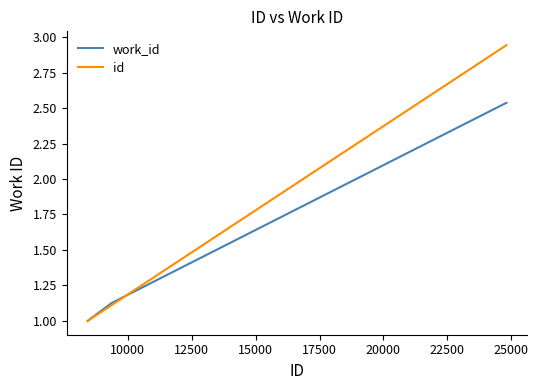

List the series in order of their overall mean, lowest first.

work_id, id